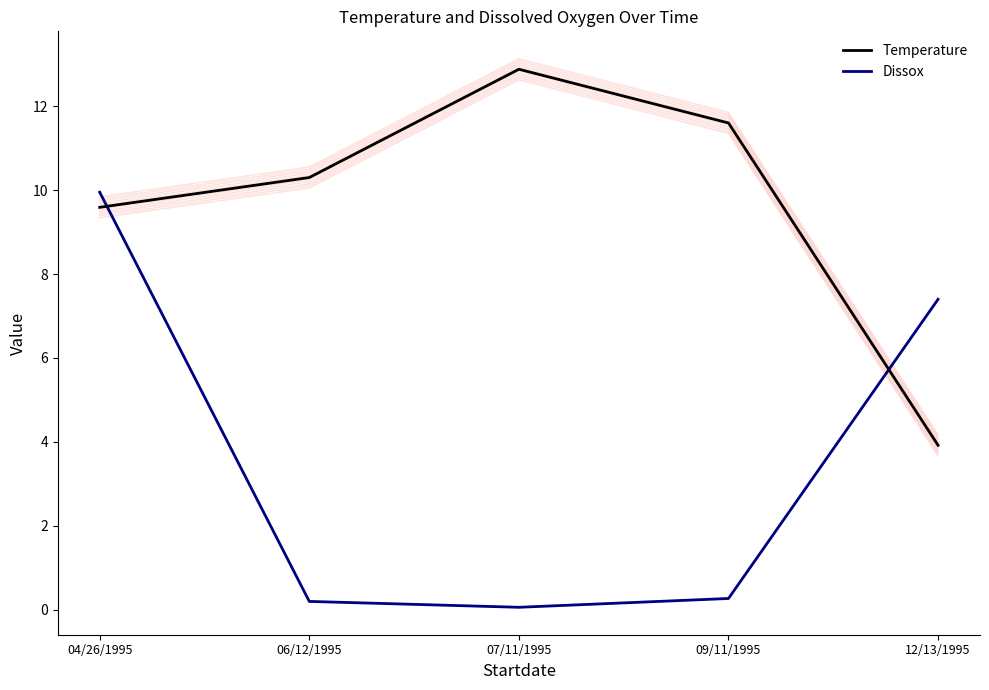

Rank the categories by Temperature value from lowest to highest.

12/13/1995, 04/26/1995, 06/12/1995, 09/11/1995, 07/11/1995